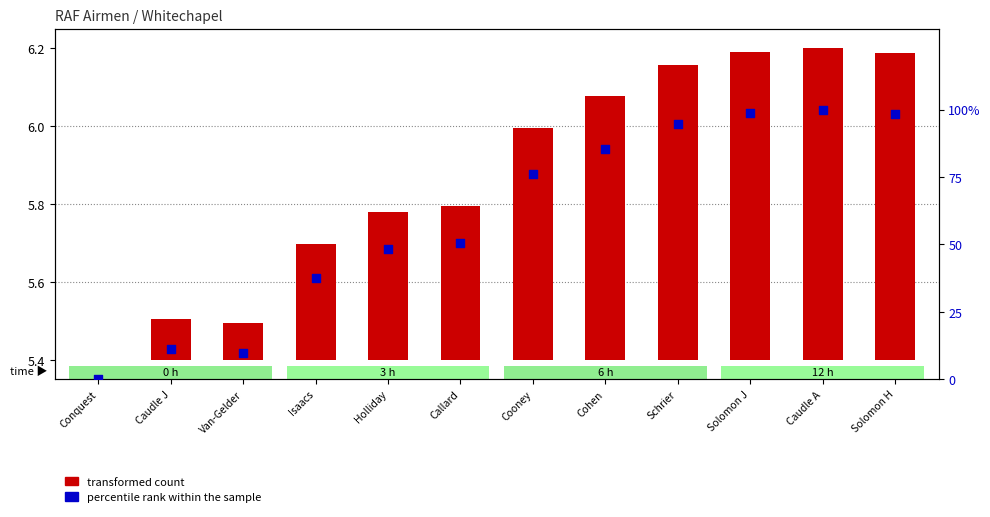

What are all the series names shown in the legend?

transformed count, percentile rank within the sample